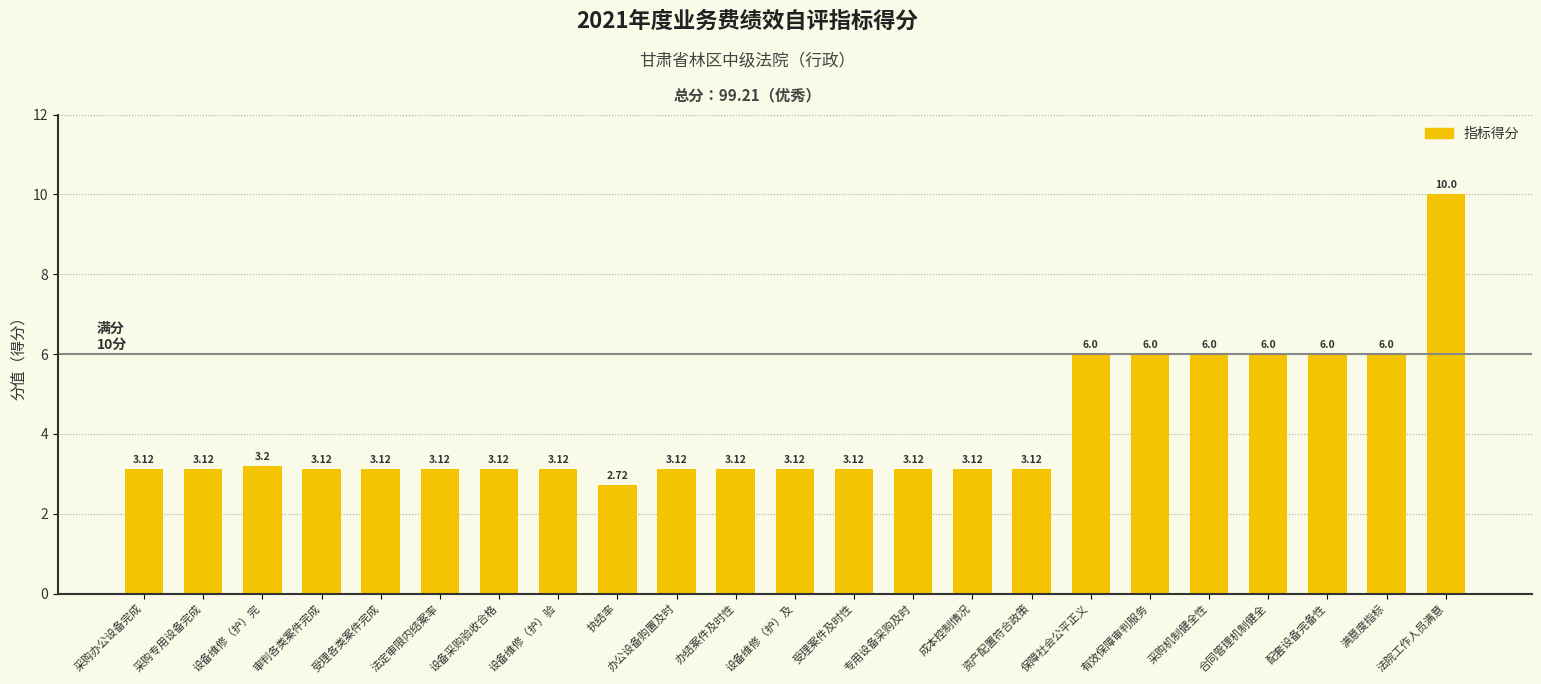

Between 采购专用设备完成 and 有效保障审判服务, which is larger?

有效保障审判服务